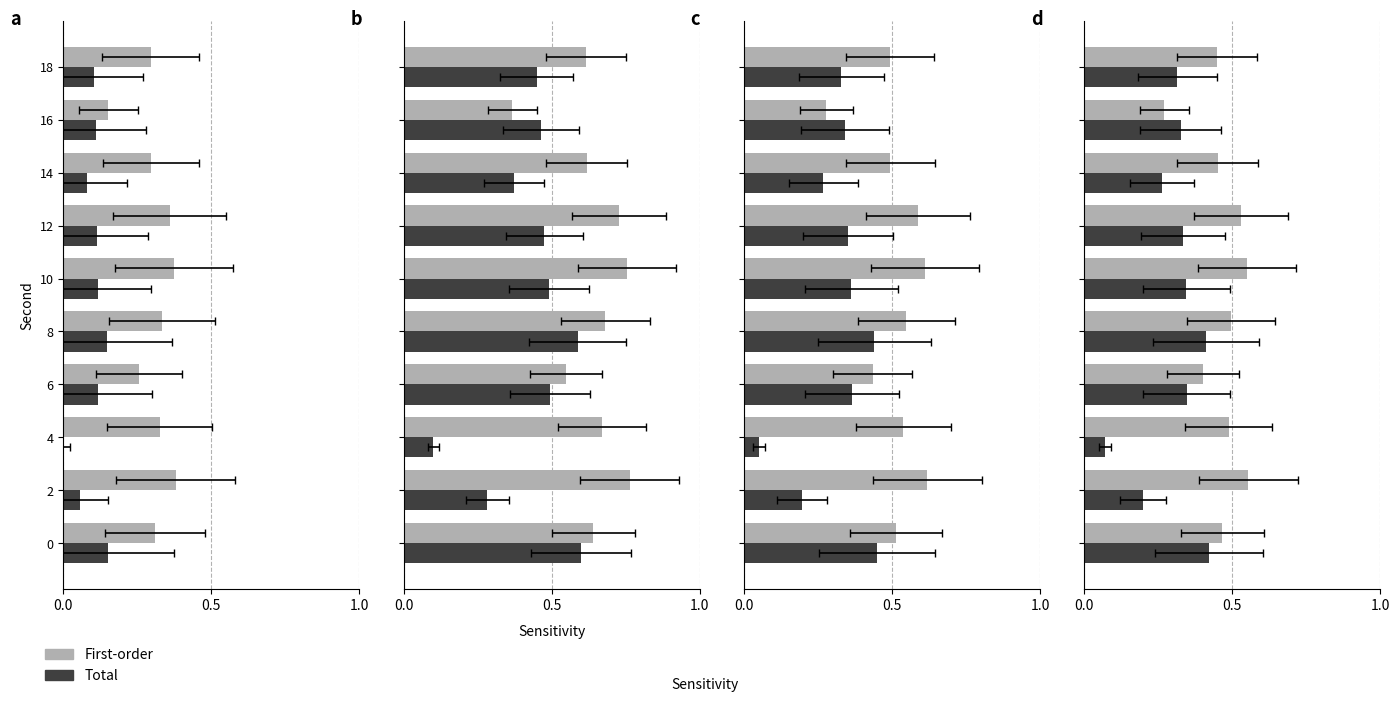

Are the bars horizontal?

Yes